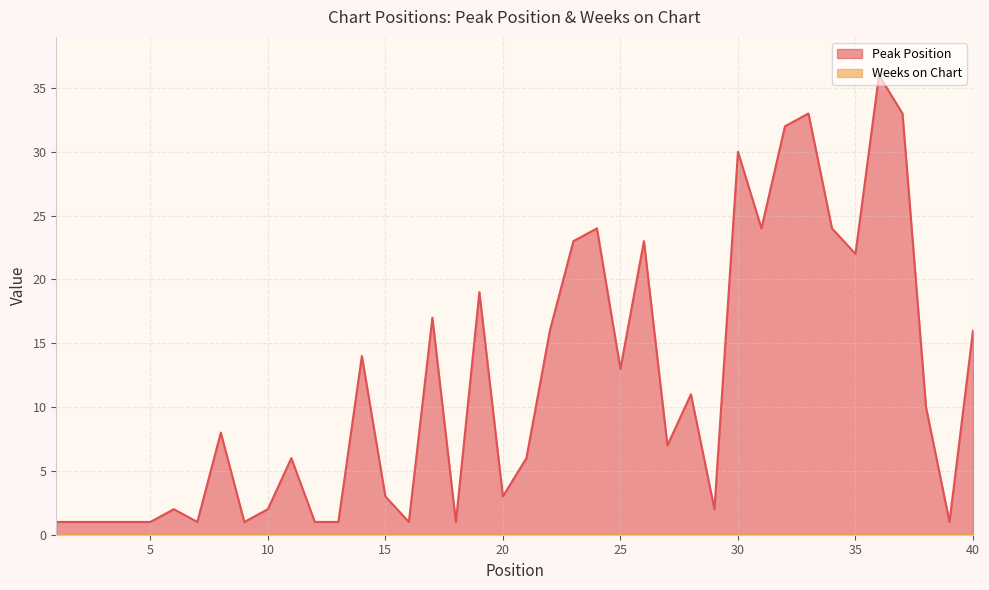

At which label is the value closest to 18?

17